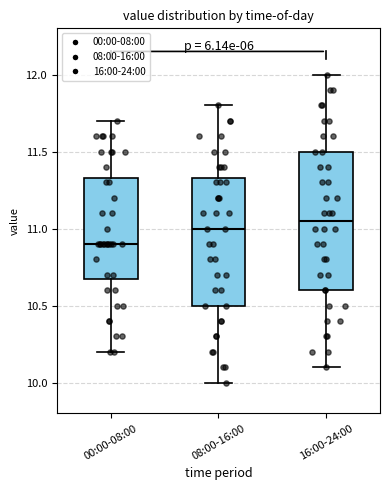

Where does the upper whisker of the box for 08:00-16:00 end on the y-axis? The values are not printed on the chart, so give them approximately, as read against the axis.

11.80